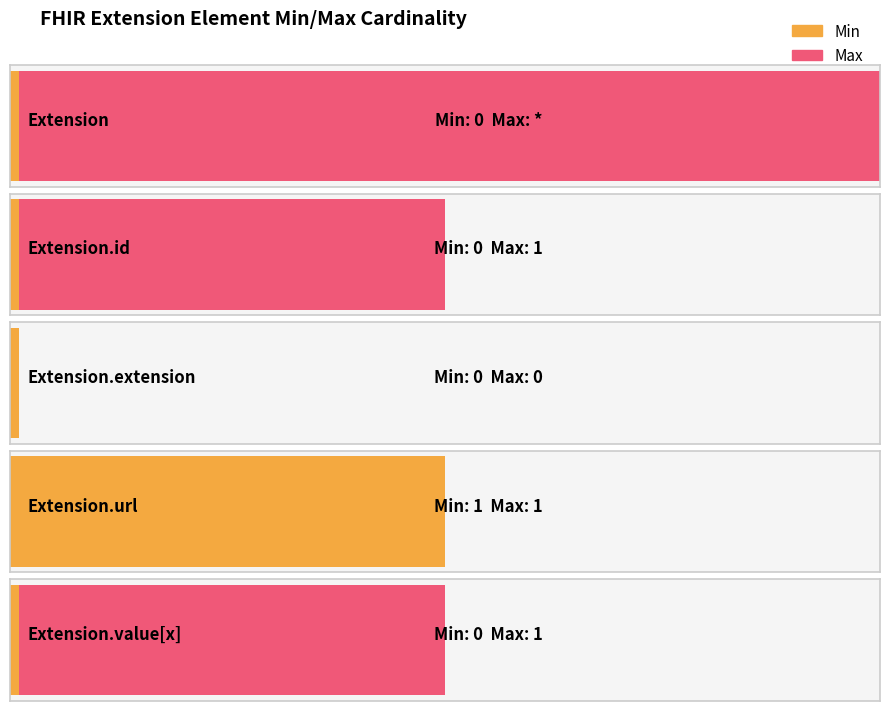

Which series has the largest range (max minus min)?

Max